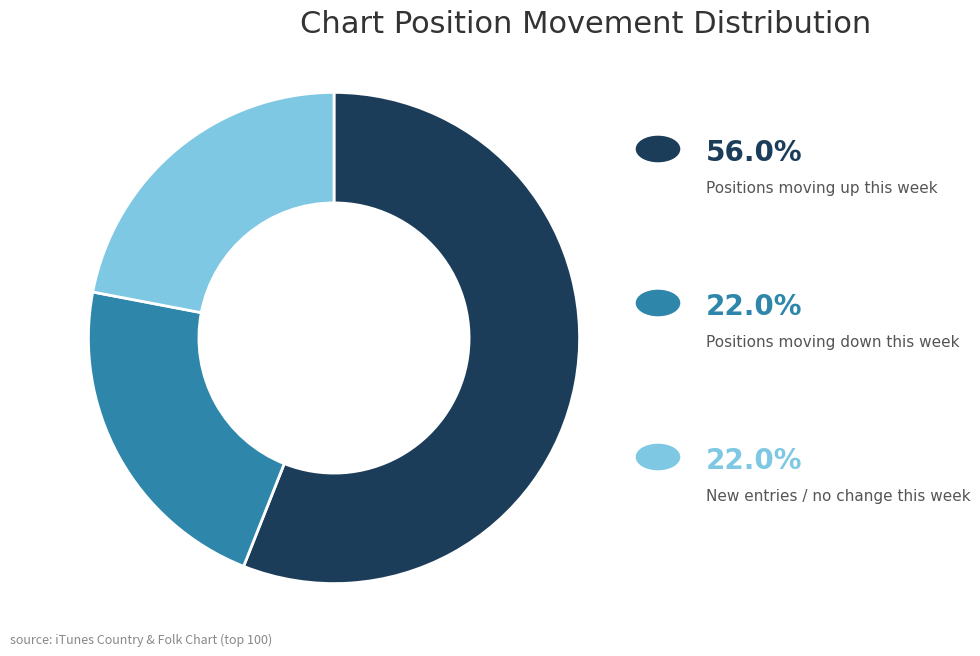

Is there any slice that represents more than half of the pie?

Yes